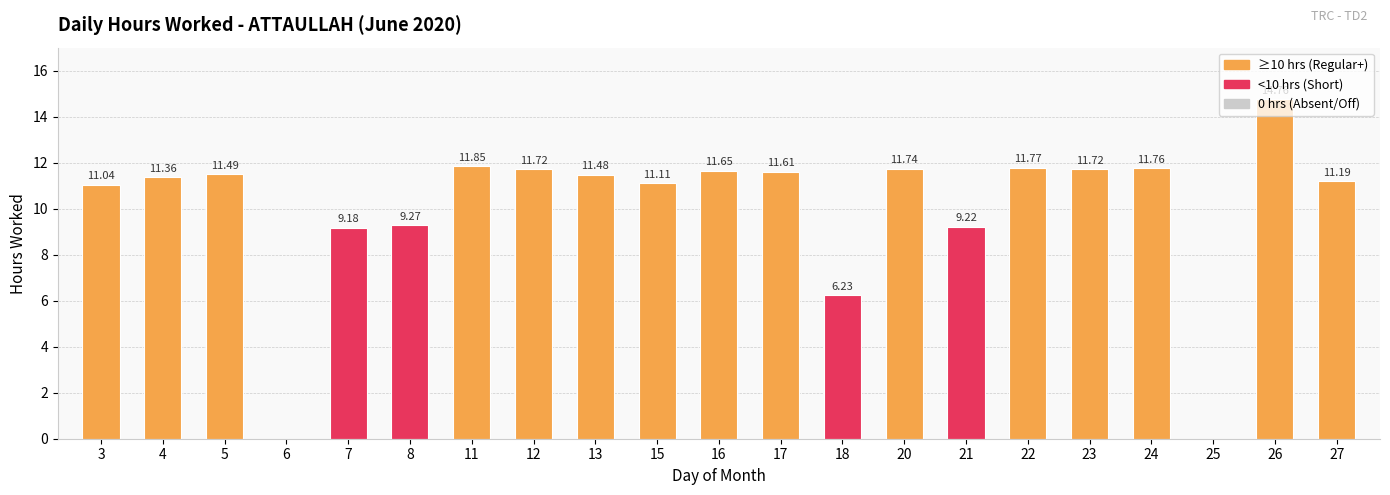

Read the value at 17.

11.6